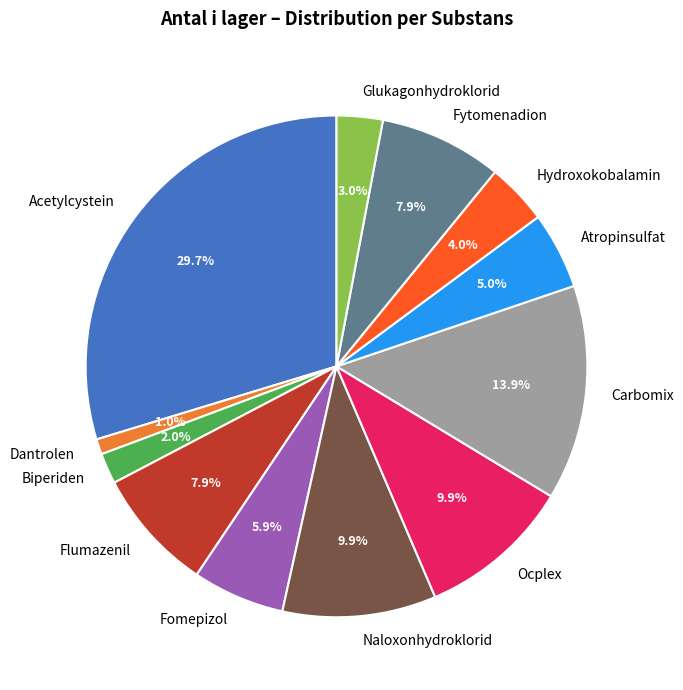

To the nearest percent, what is the average slice percentage?

8%